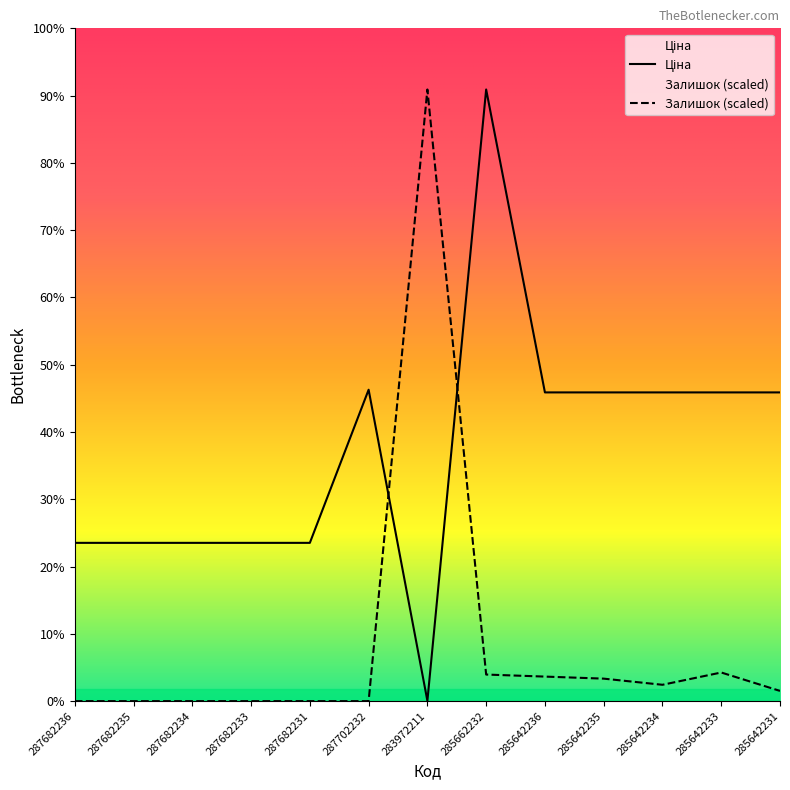

What position from the left is 287682235?

2